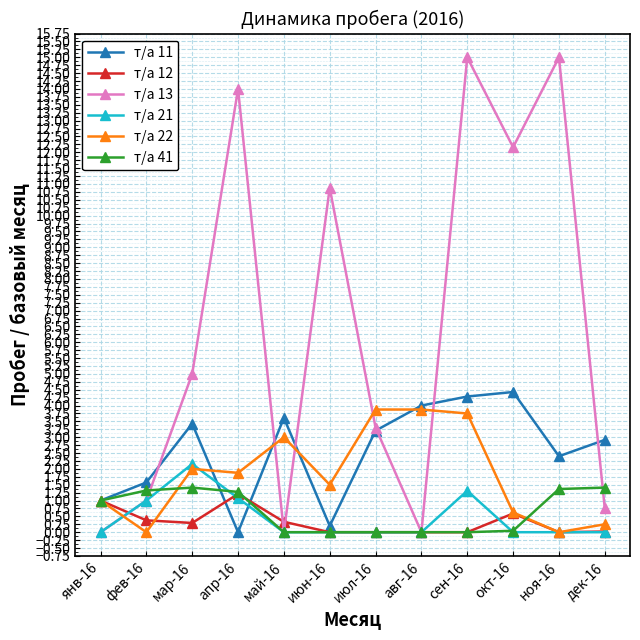

What is the label of the 4th point from the right?

сен-16